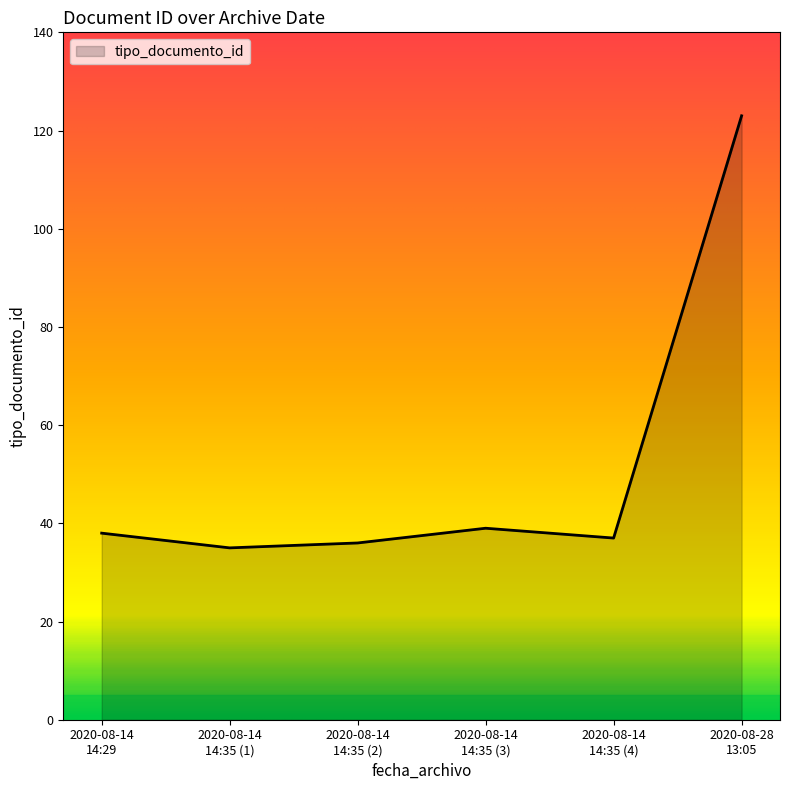

True or false: there are more than 1 points higher than both neighbors.

False